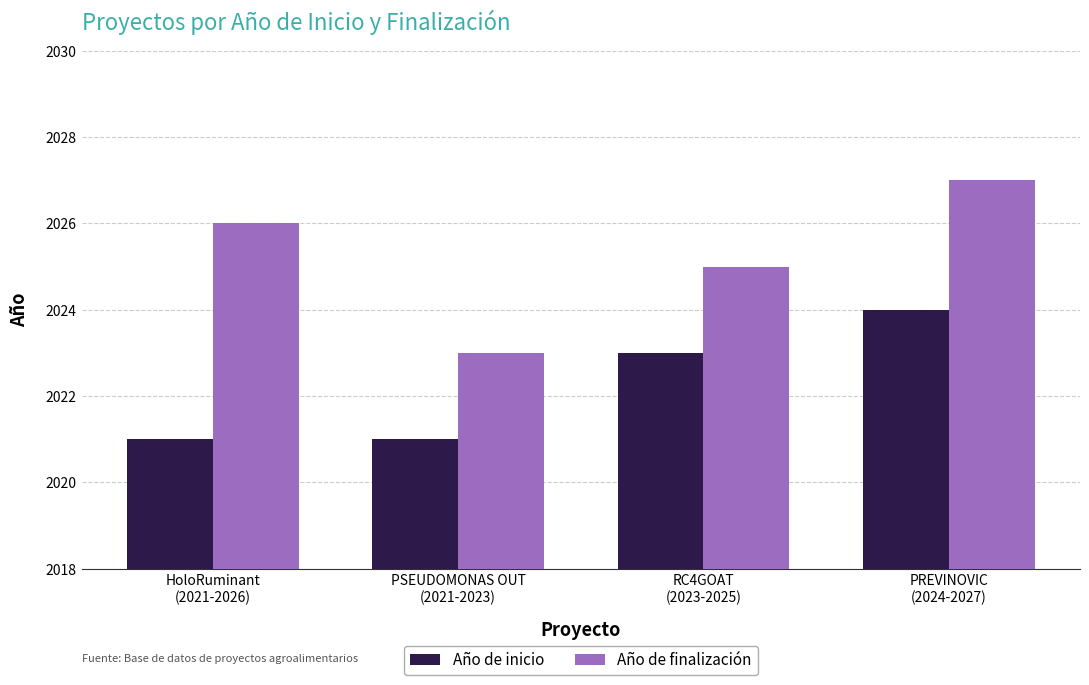

What is the sum of the Año de finalización values at HoloRuminant
(2021-2026) and RC4GOAT
(2023-2025)?

4051